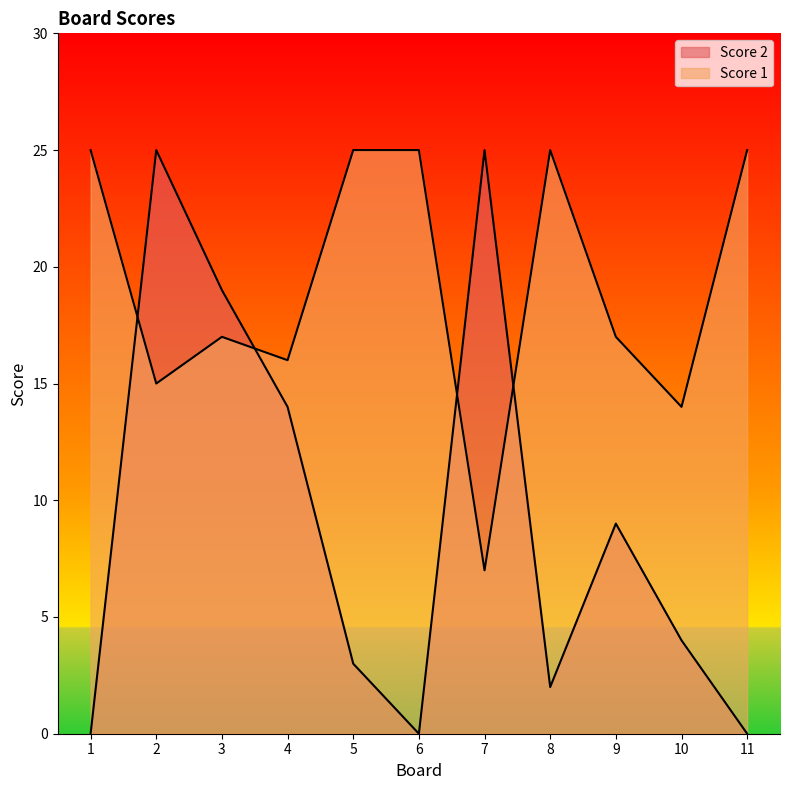

Reading left to right, what are all the values shown in this chart?

Score 2: 0	25	19	14	3	0	25	2	9	4	0
Score 1: 25	15	17	16	25	25	7	25	17	14	25